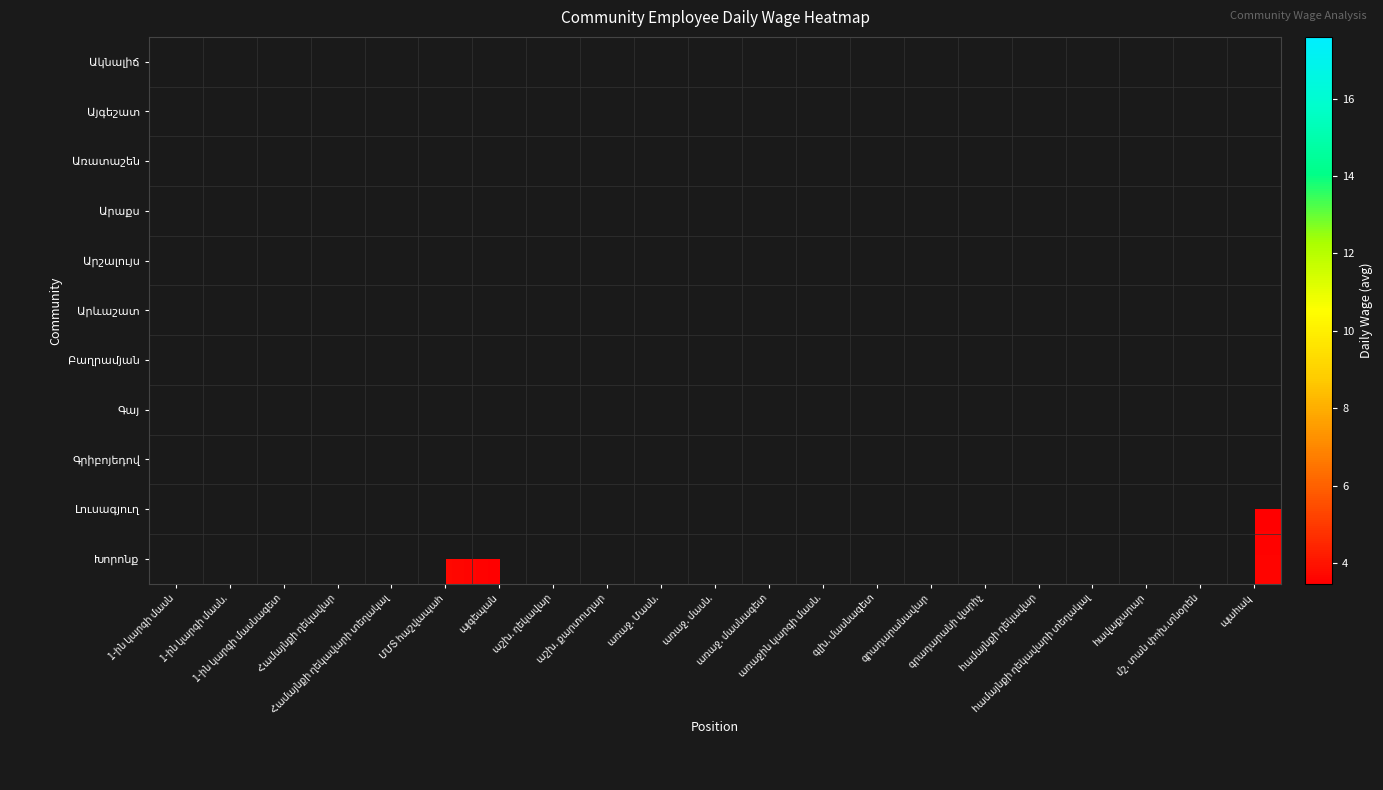

The value of row_8 at աշխ. քարտուղար is 14.9. True or false?

False